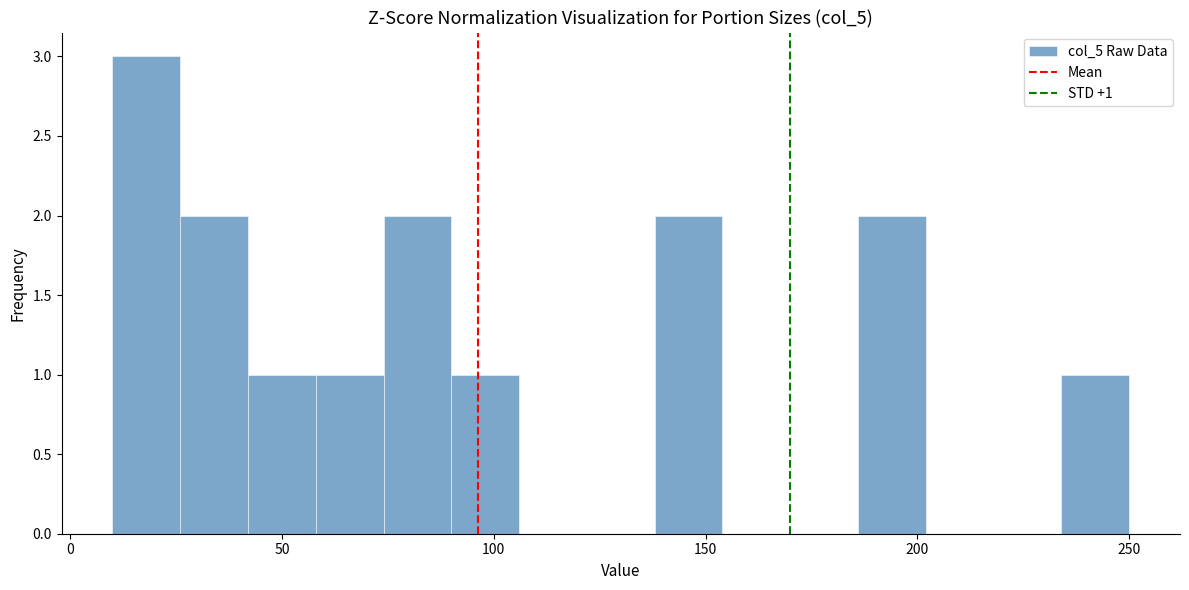

Read against the x-axis, roughly where is the centre of the tallest bar?

20